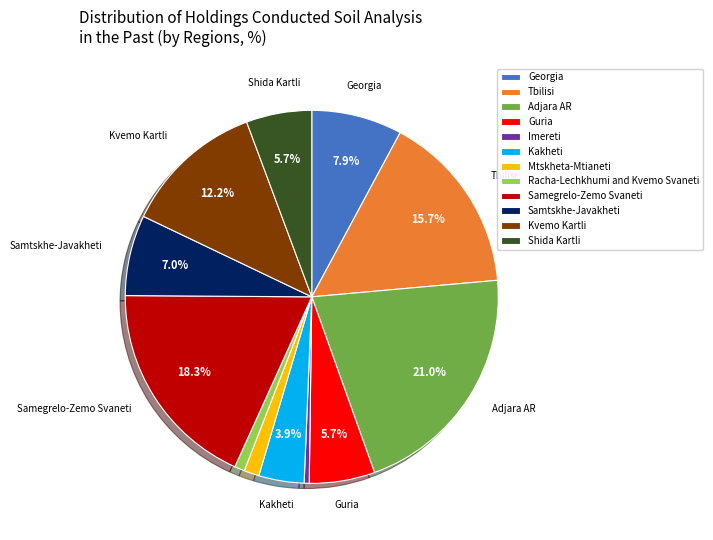

Is the sum of Kakheti and Samtskhe-Javakheti greater than half?

No